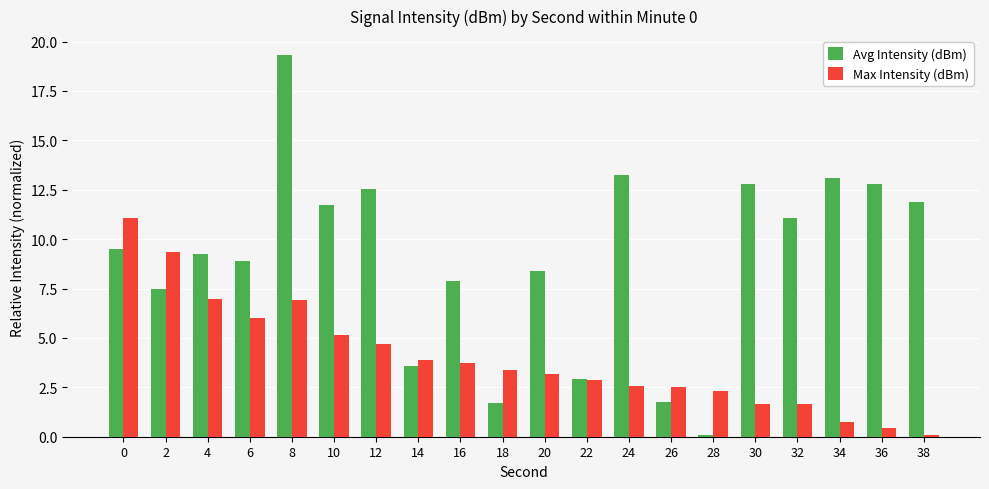

What is the value of the Avg Intensity (dBm) bar at the 10th from the left?

1.7